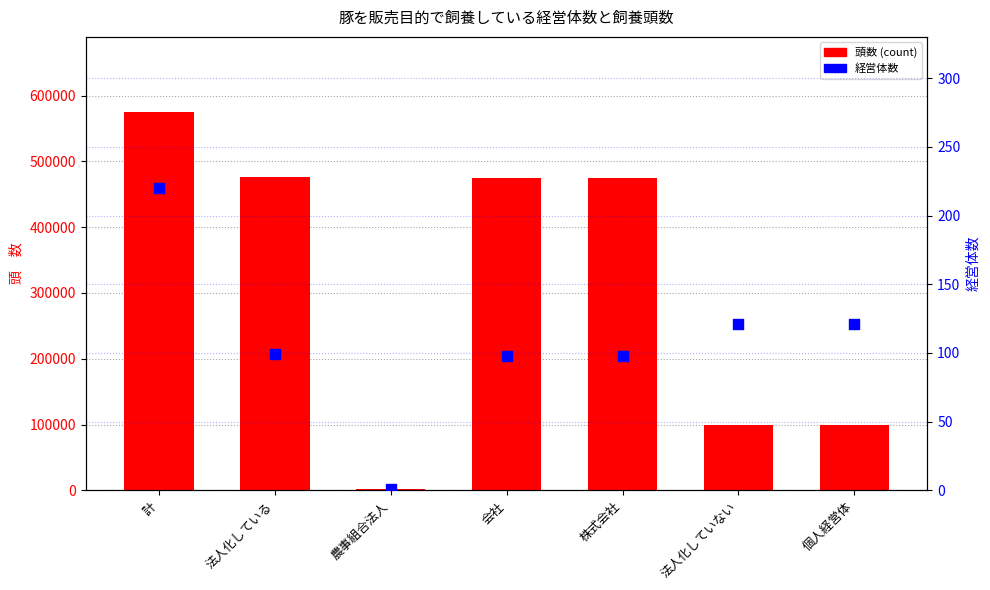

Which series contains the lowest Y value?

経営体数